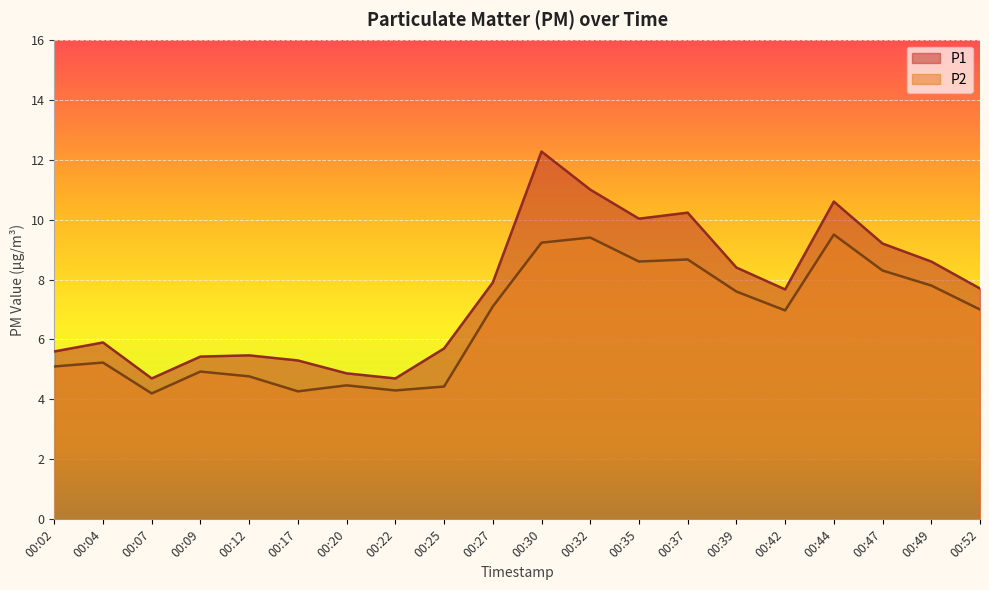

True or false: P2 has more than 0 interior local peaks.

True